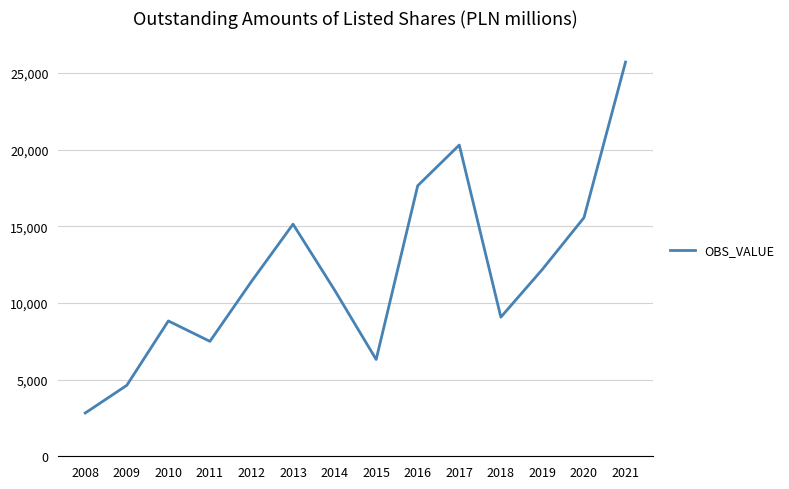

What is the difference between the second highest and minimum values?

17481.7